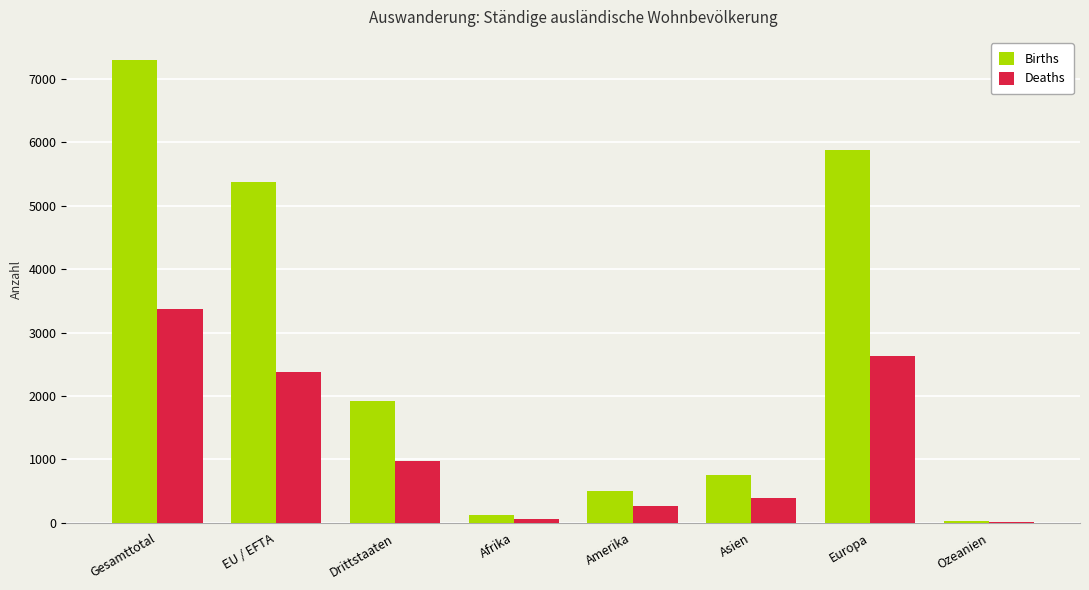

What is the sum of the Births values at Amerika and Europa?

6381